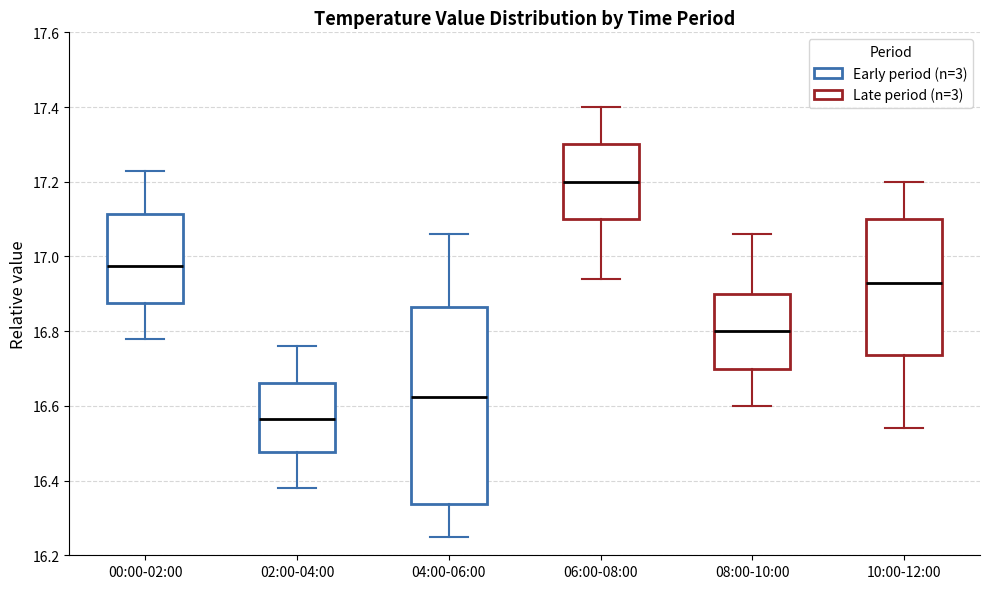

Which box has the lowest median line?

02:00-04:00